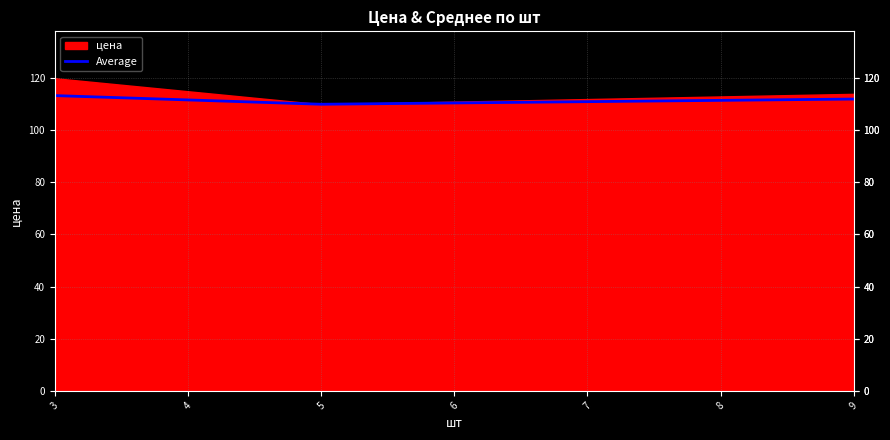

True or false: the data has more than 1 interior local peaks.

False